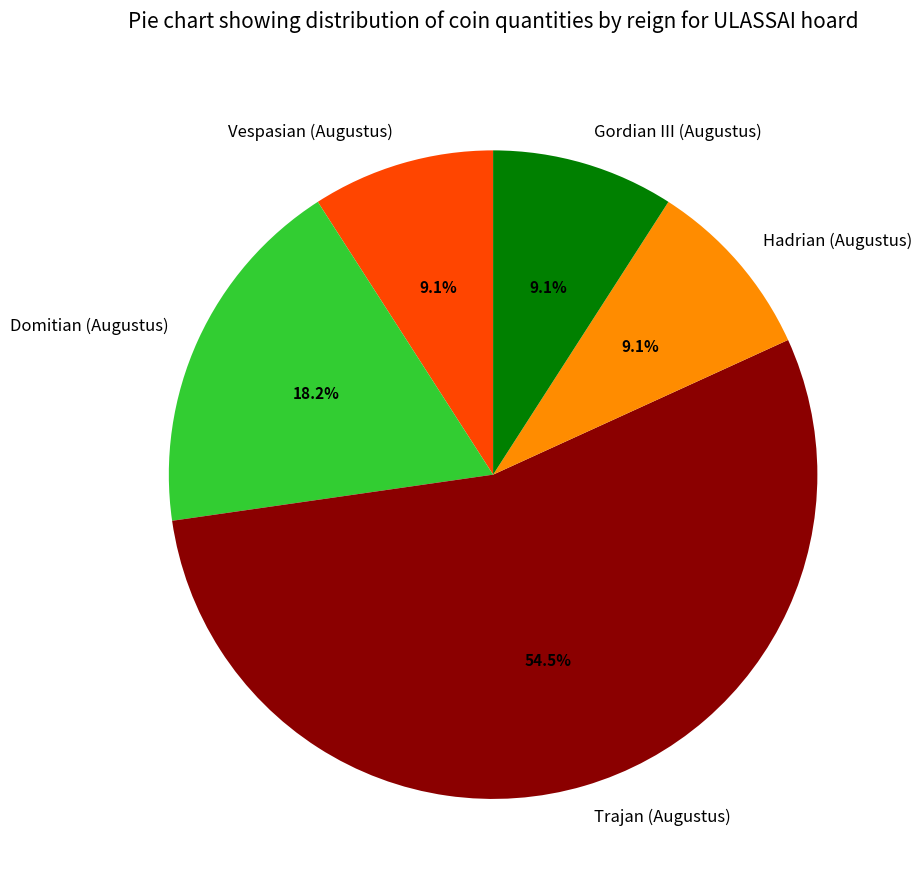

To the nearest percent, what is the combined percentage of Vespasian (Augustus) and Domitian (Augustus)?

27%